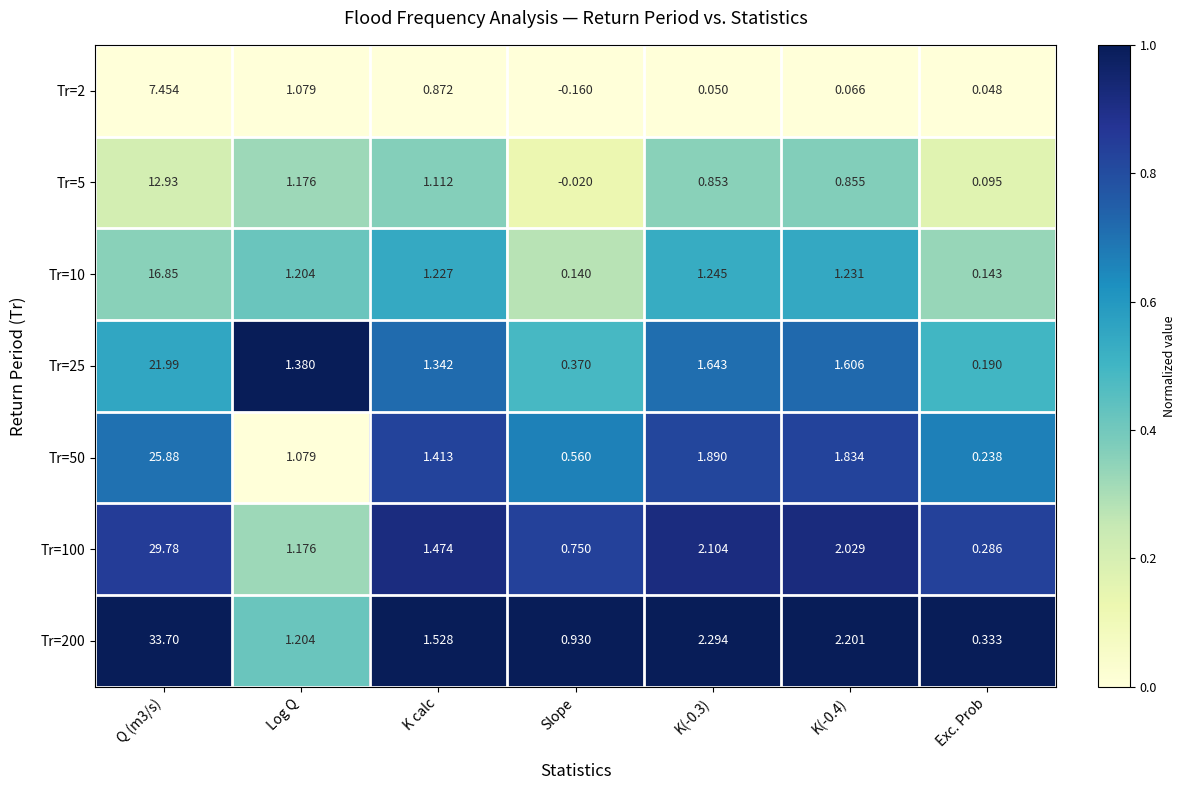

Where is Tr=5 nearest to the value 6?

Log Q